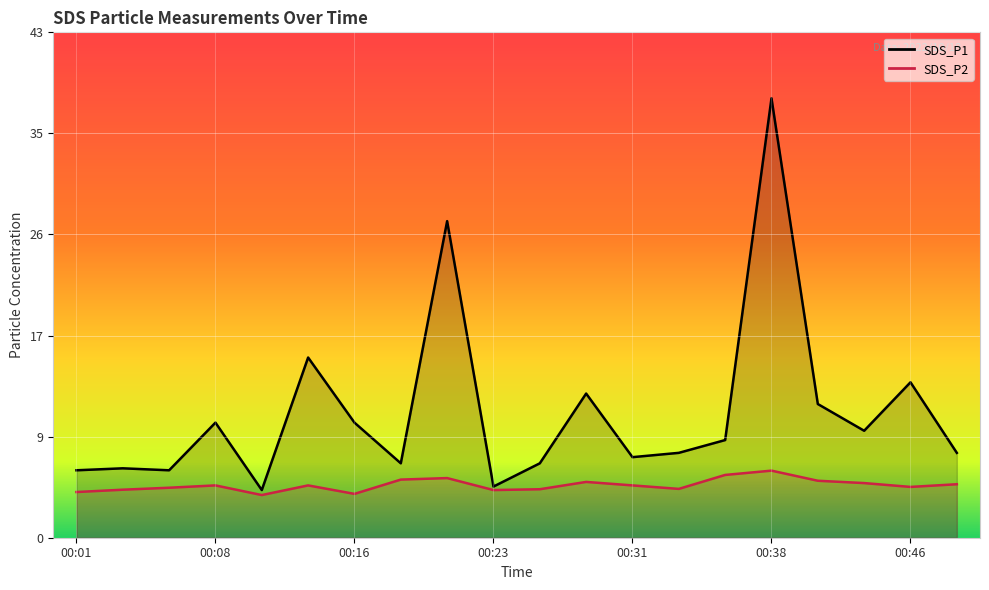

Reading right to left, extract all data points from this chart.

SDS_P1: 7.3	13.4	9.2	11.5	37.8	8.4	7.3	6.9	12.4	6.4	4.4	27.2	6.4	9.9	15.5	4.1	9.9	5.8	6.0	5.8
SDS_P2: 4.6	4.4	4.7	4.9	5.8	5.4	4.2	4.5	4.8	4.2	4.1	5.1	5.0	3.8	4.5	3.7	4.5	4.3	4.1	3.9